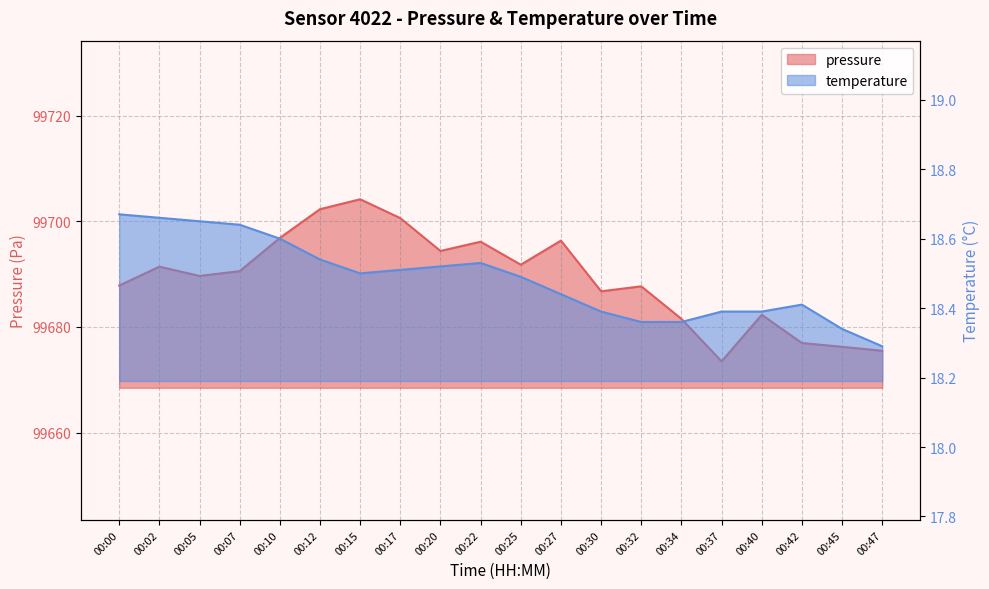

What is the spread (max minus min) of values at 00:20?

99675.9